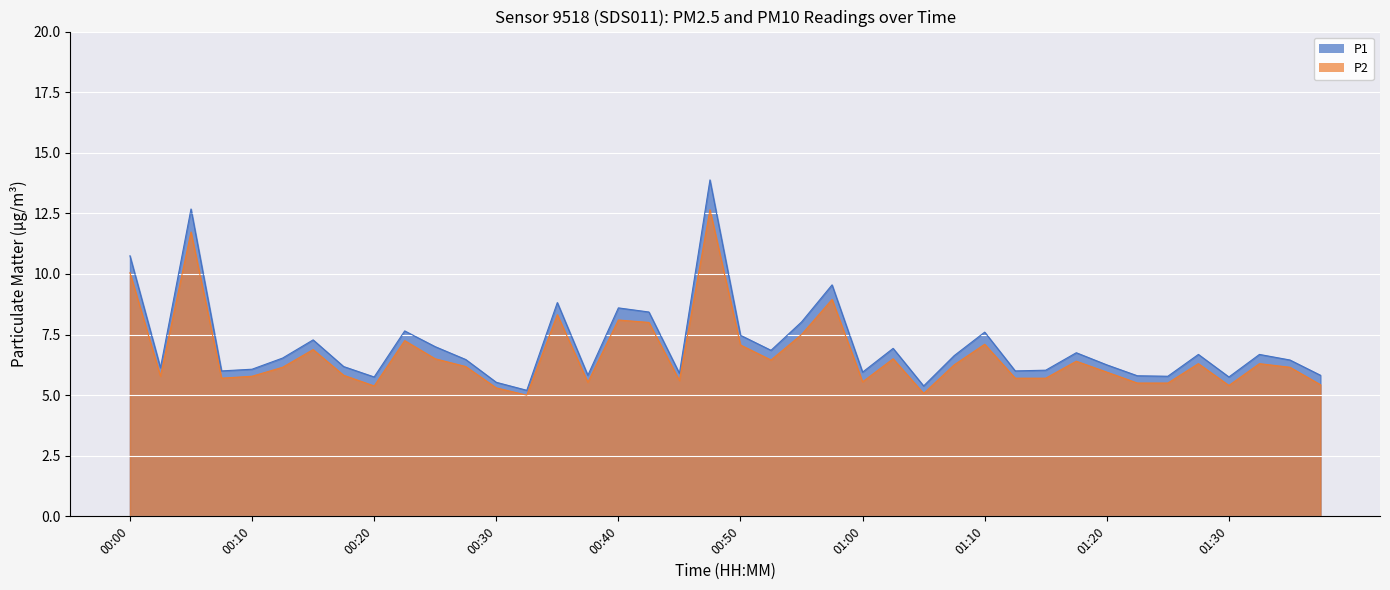

Rank the series by their maximum value, from highest to lowest.

P1, P2